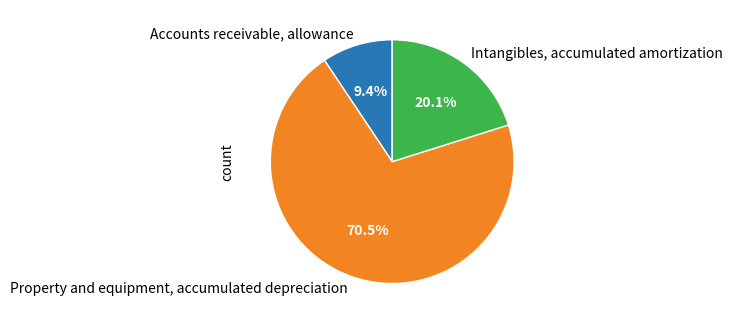

How many slices are in this pie chart?

3